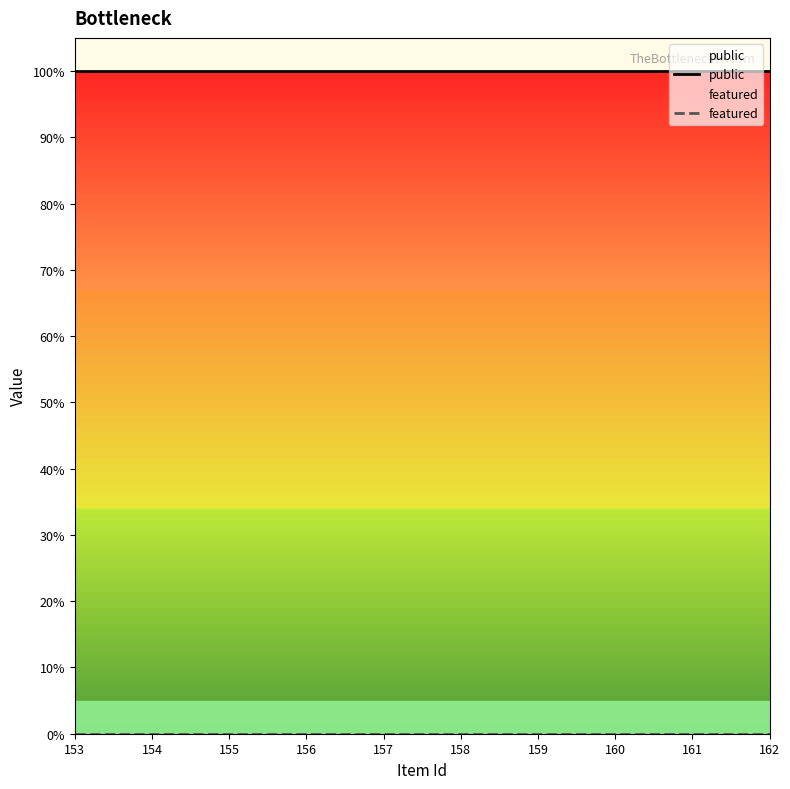

Reading left to right, transcribe all the data shown in this chart.

public: 1	1	1	1	1	1	1	1	1	1
featured: 0	0	0	0	0	0	0	0	0	0